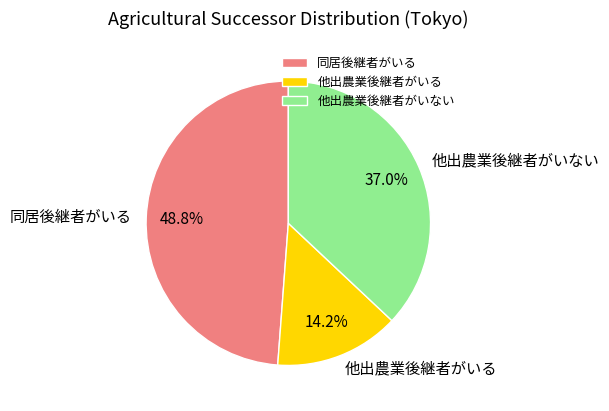

To the nearest percent, what is the difference between the 他出農業後継者がいる and 同居後継者がいる slice percentages?

35%